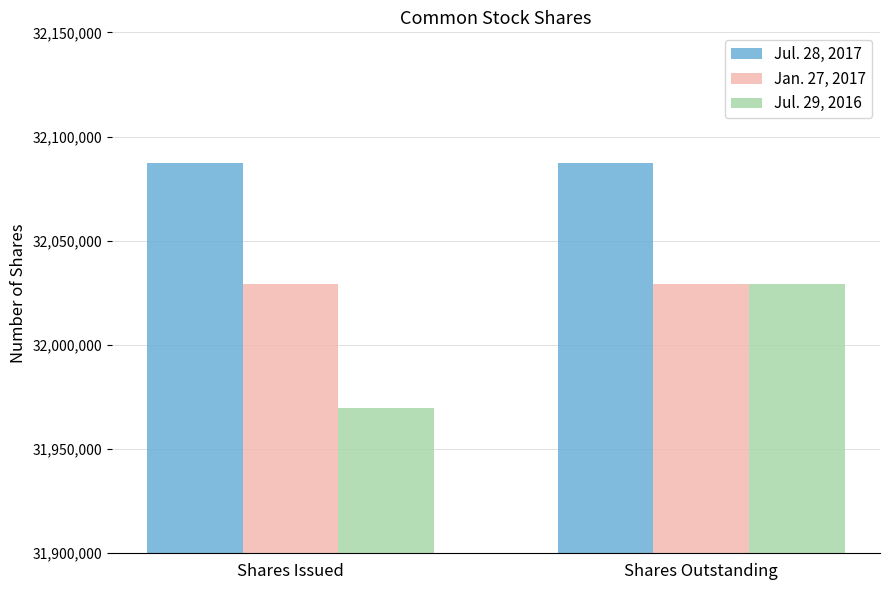

What is the label of the 2nd bar from the left?

Shares Outstanding